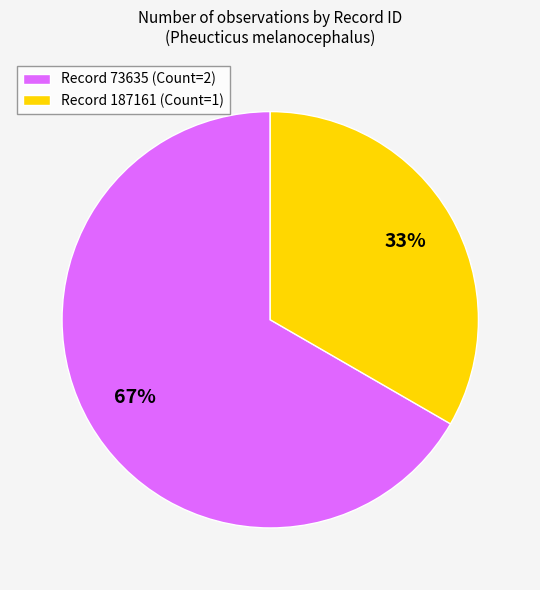

To the nearest percent, what is the combined percentage of Record 73635 (Count=2) and Record 187161 (Count=1)?

100%